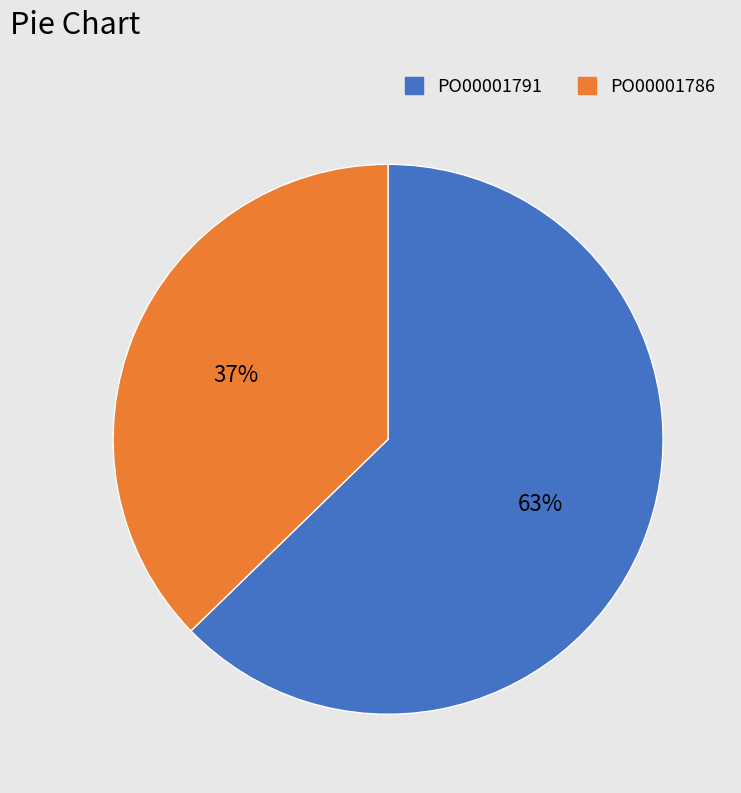

Count the number of slices in the pie.

2